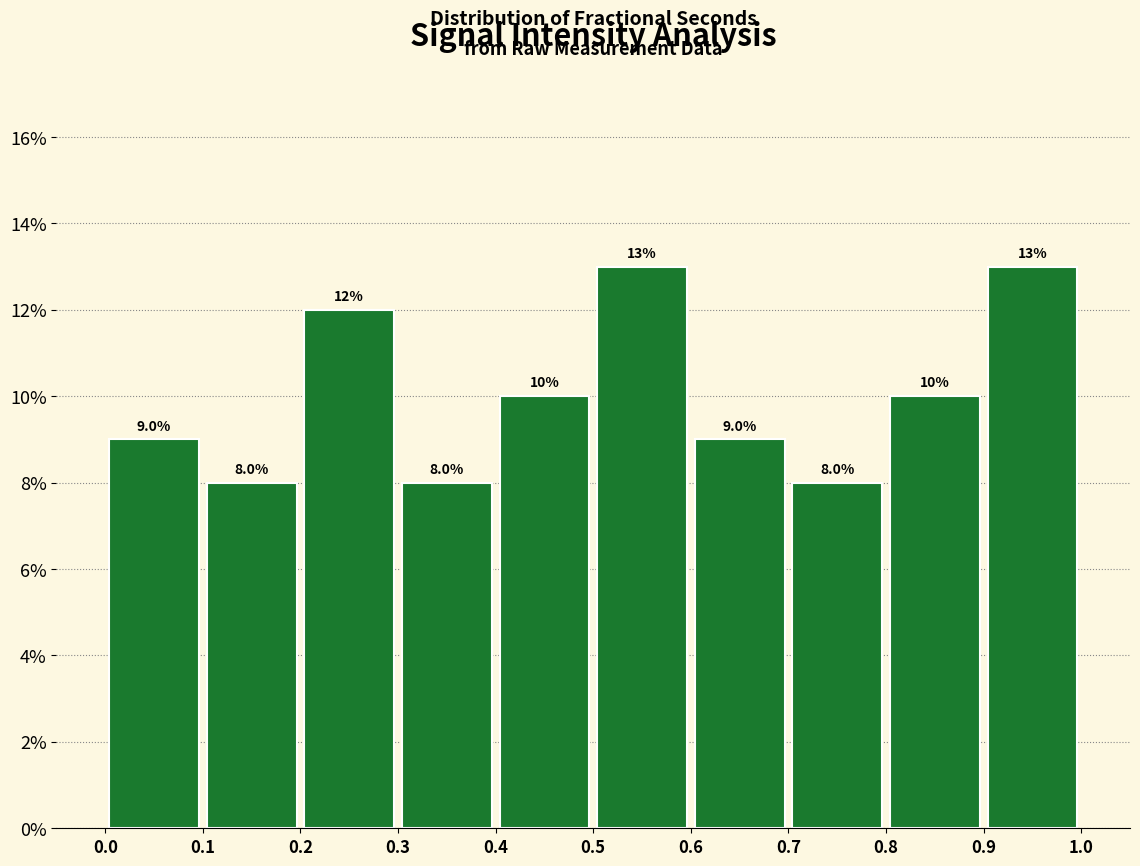

How tall is the bar that spans 0.5 to 0.6 on the x-axis?

13.0